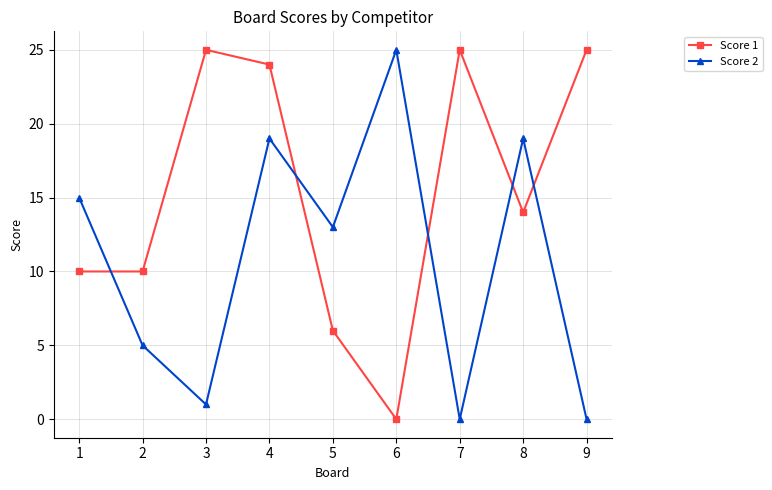

At 6, list the series in order from largest to smallest.

Score 2, Score 1